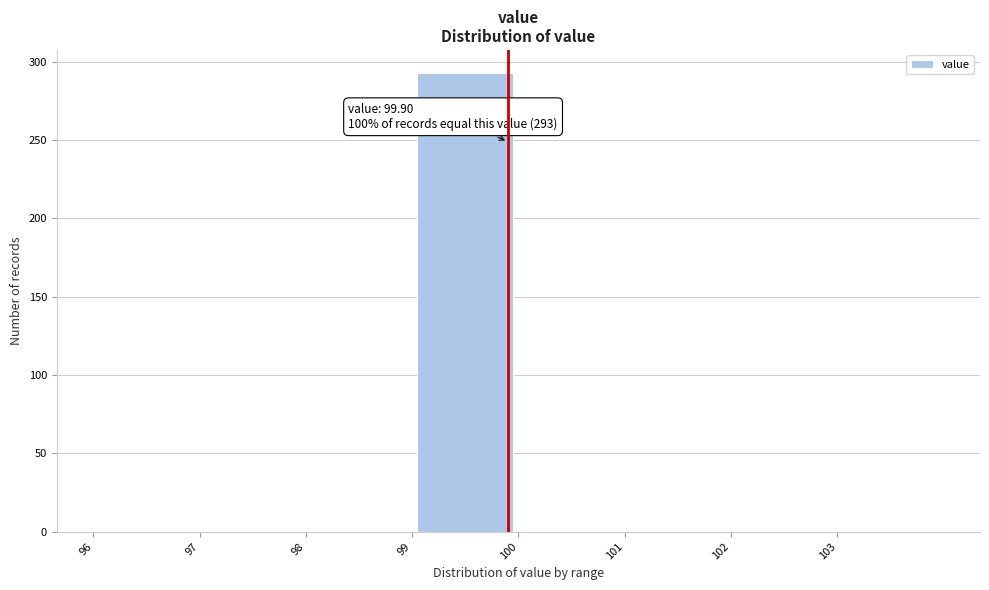

Over which range of the x-axis is the bar tallest?

99 to 100